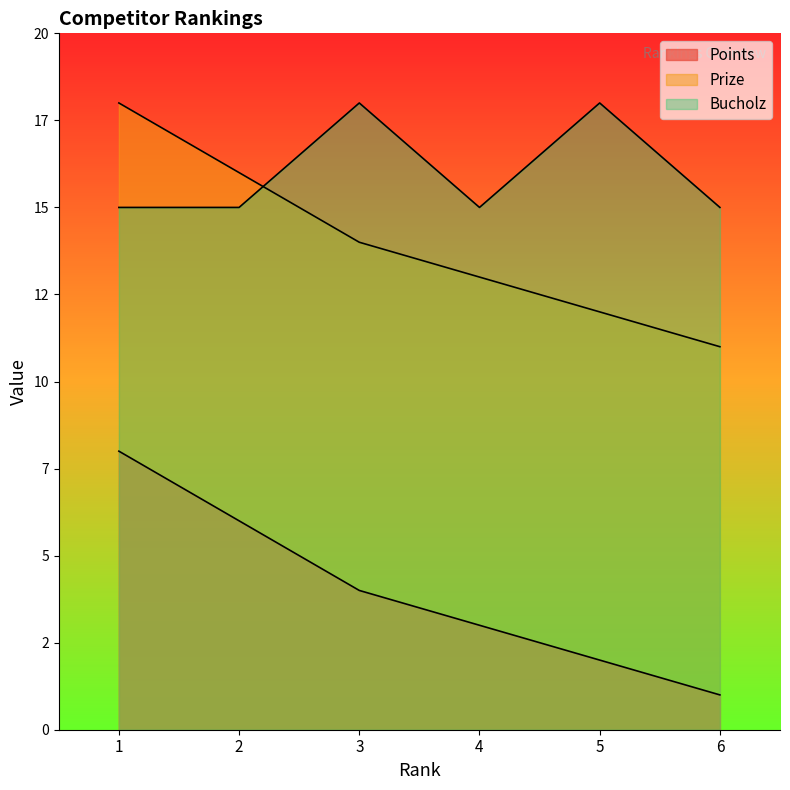

Which label corresponds to the smallest value in the chart?

6